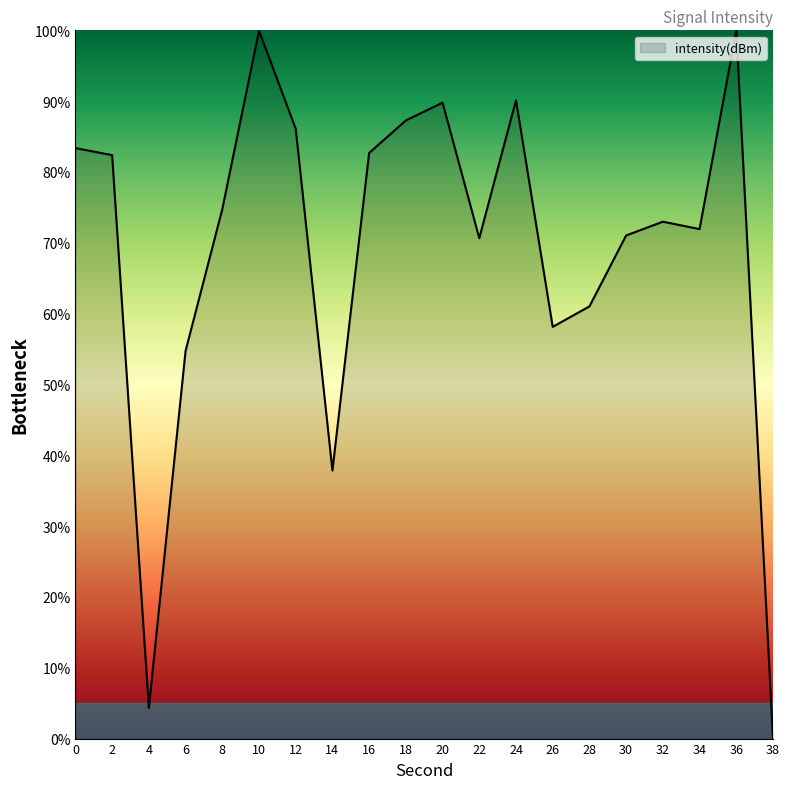

At which label is the value closest to 50?

6